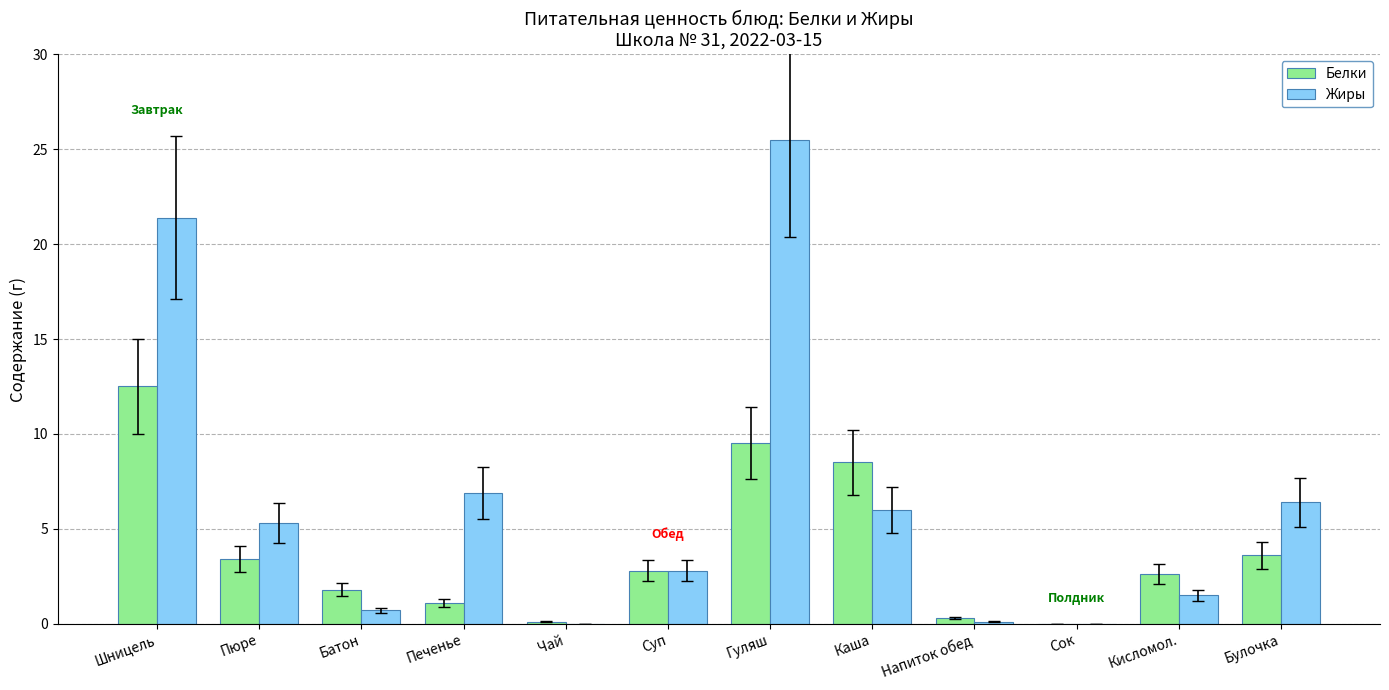

What is the maximum value shown in the chart?

25.5